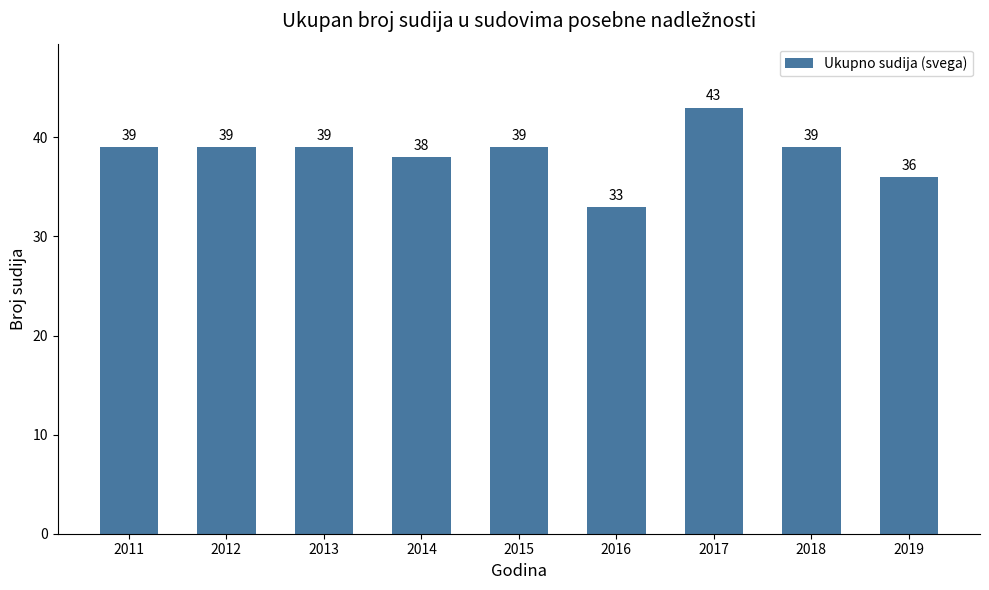

How many series are shown in this chart?

1